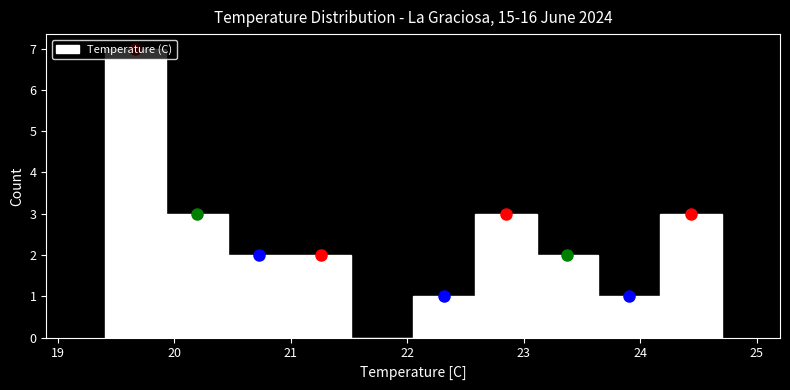

Over which range of the x-axis is the bar tallest?

19.40 to 19.93